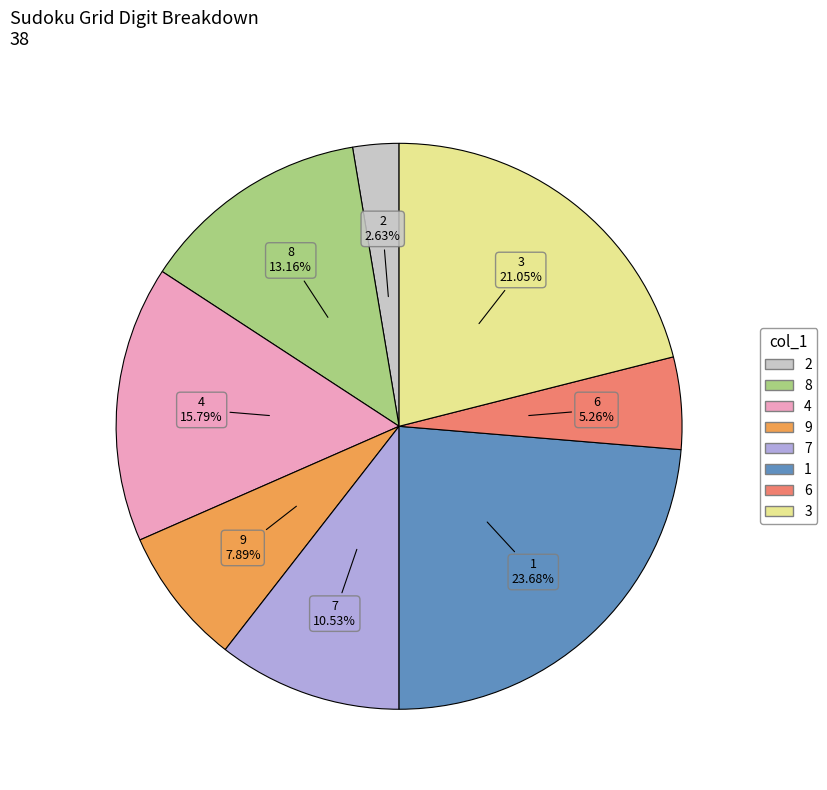

The 6 slice represents 1% of the pie. True or false?

False